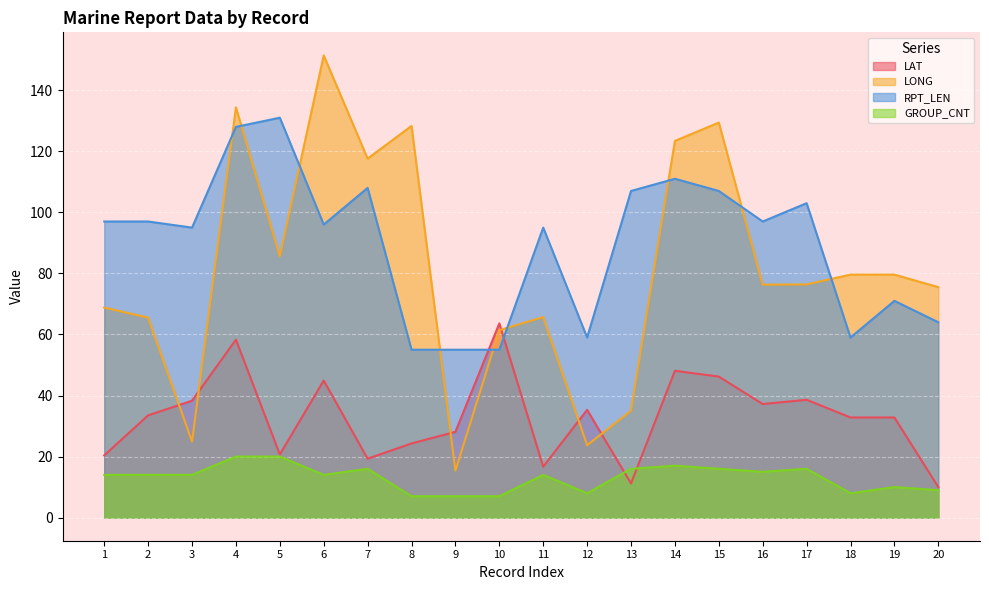

What is the difference between the maximum and minimum values in the GROUP_CNT series?

13.0